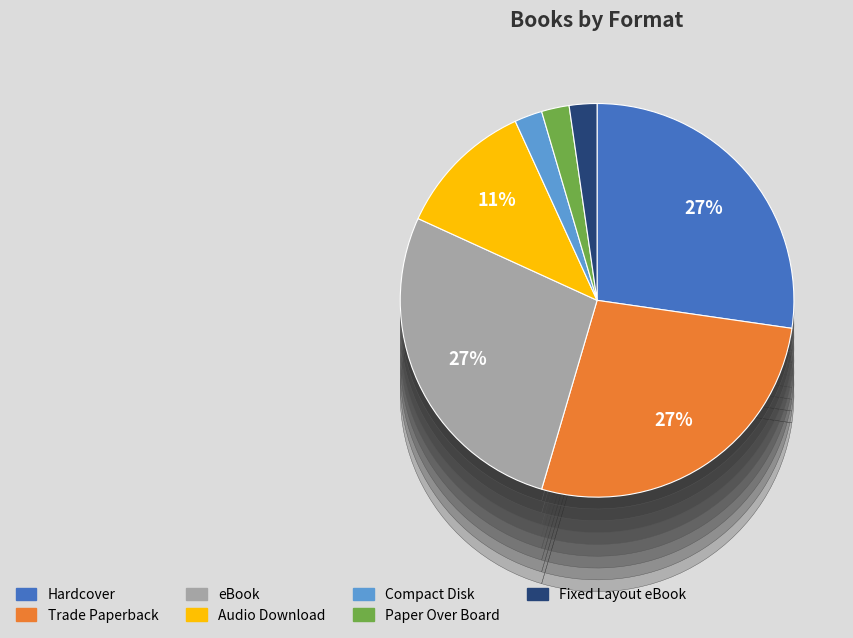

Which has a higher value, Paper Over Board or Trade Paperback?

Trade Paperback